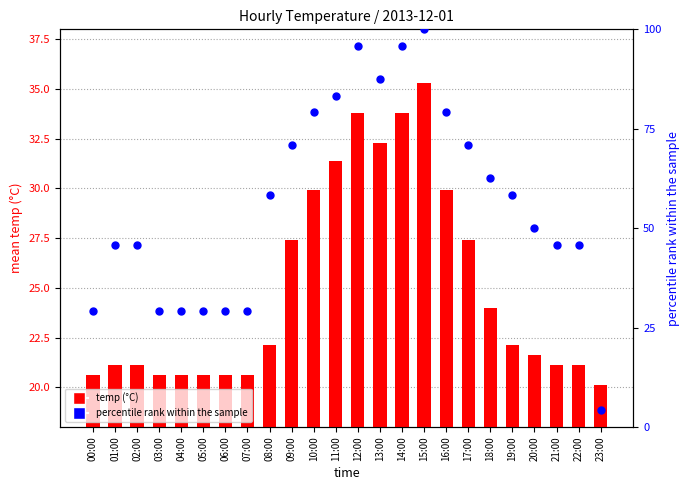

At how many categories does at least one series exceed 81?

5